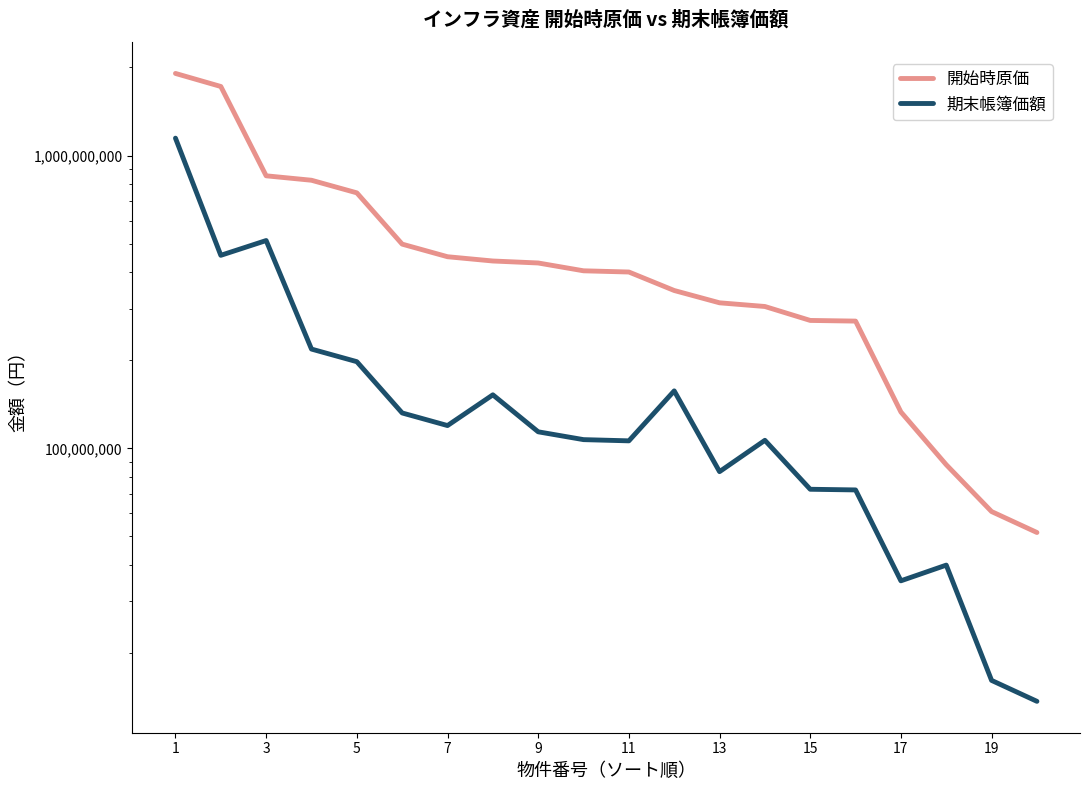

Does the chart have visible grid lines?

No